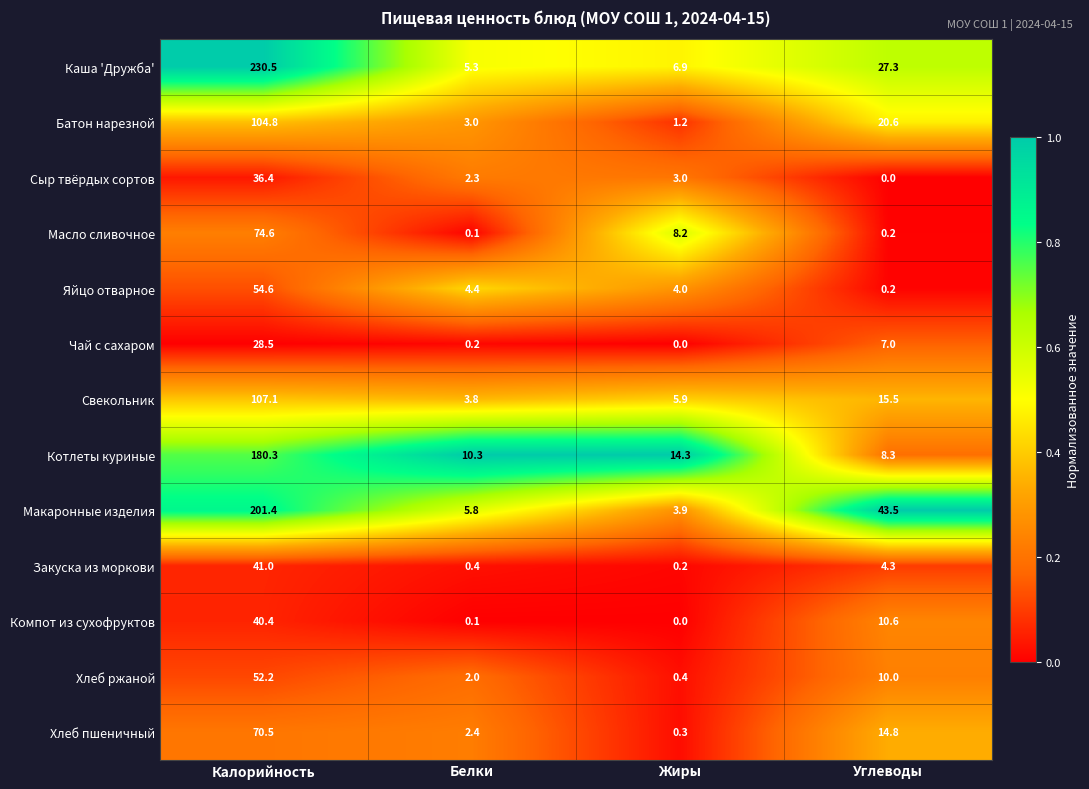

What is the difference between the Хлеб ржаной values at Белки and Жиры?

1.6